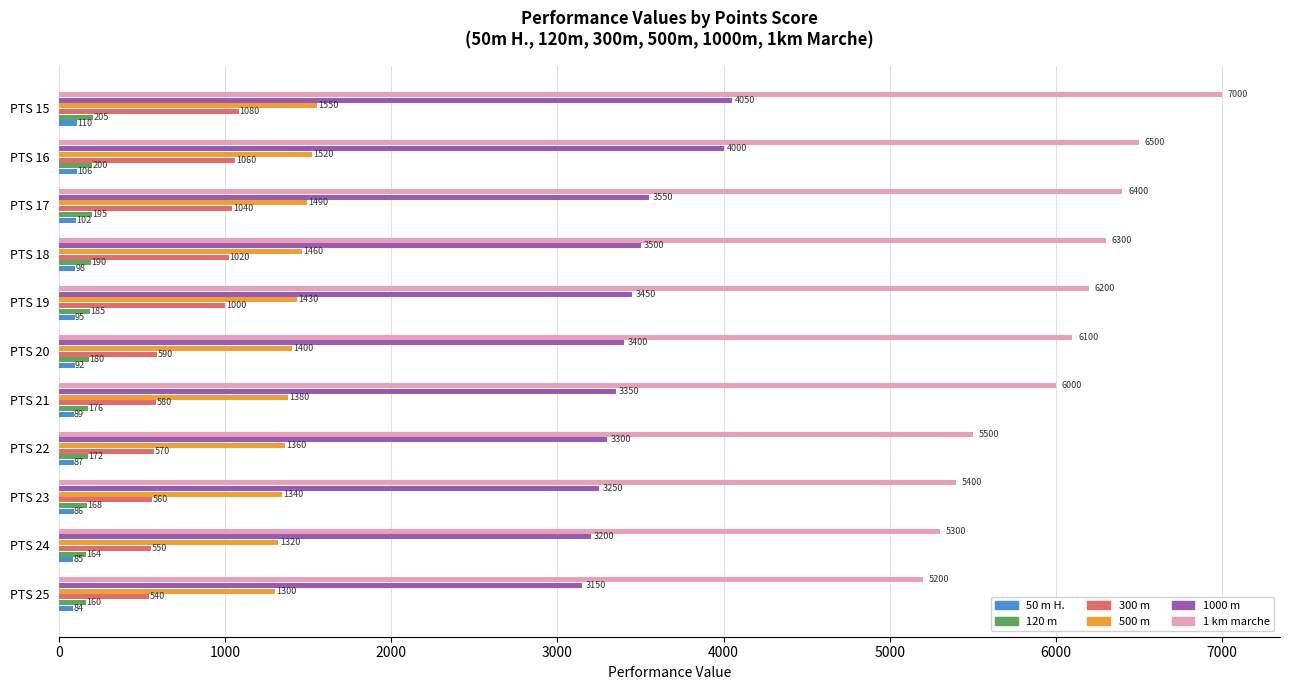

List the series in order of their peak value, lowest first.

50 m H., 120 m, 300 m, 500 m, 1000 m, 1 km marche